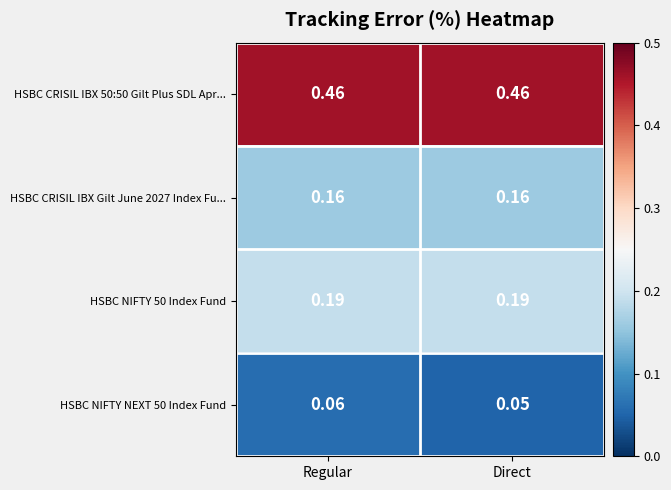

Which series has the largest total across all categories?

HSBC CRISIL IBX 50:50 Gilt Plus SDL Apr...